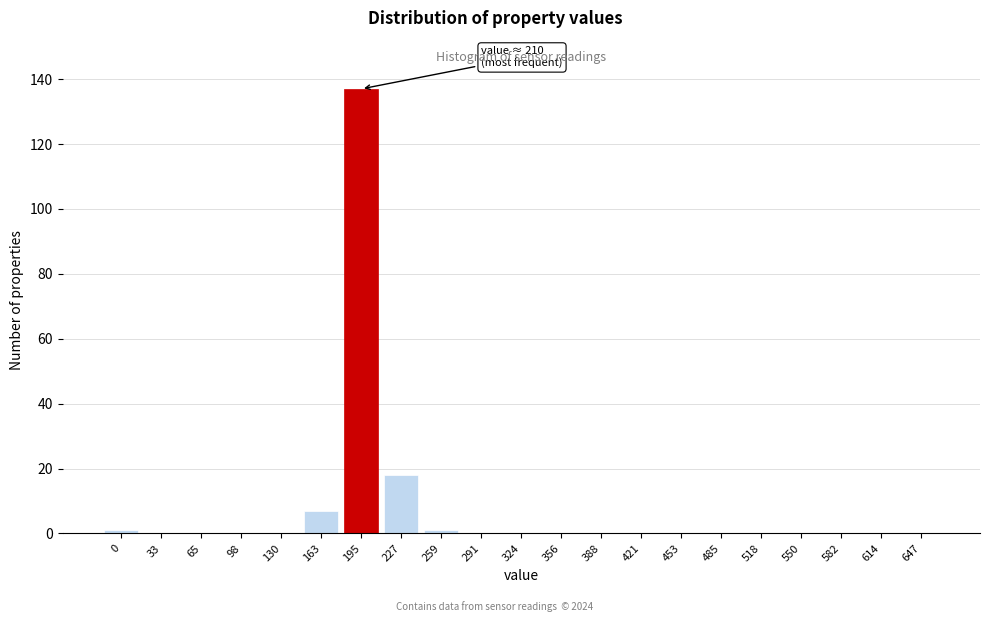

Reading right to left, list all the values displayed in this chart.

647=0	614=0	582=0	550=0	518=0	485=0	453=0	421=0	388=0	356=0	324=0	291=0	259=1	227=18	195=137	163=7	130=0	98=0	65=0	33=0	0=1